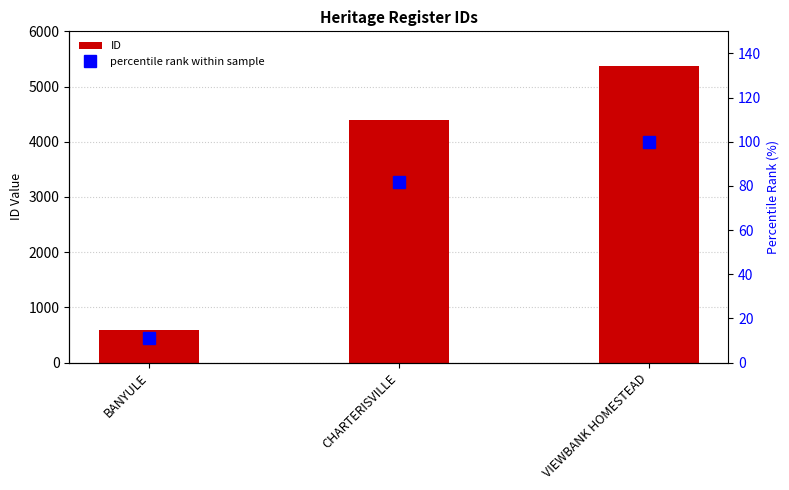

Reading left to right, what are all the values shown in this chart?

ID: 589.0	4390.0	5374.0
percentile rank within sample: 11.0	81.7	100.0